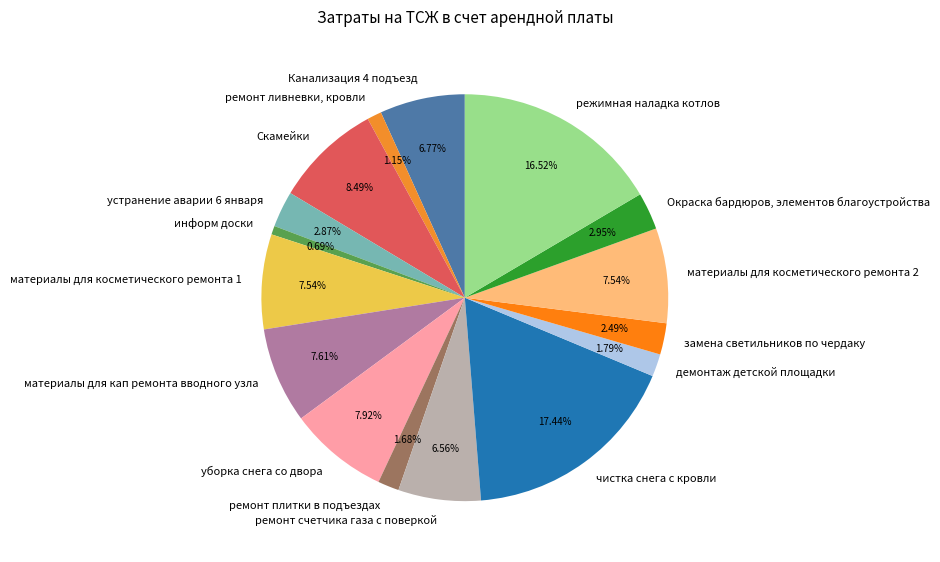

To the nearest percent, what is the difference between the largest and smallest slice percentages?

17%